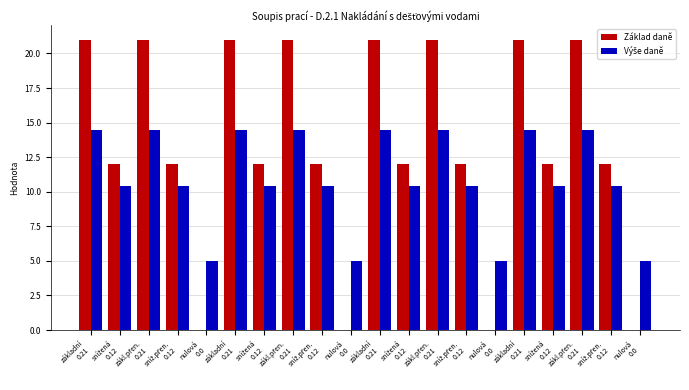

What is the sum of all Výše daně values?

218.8